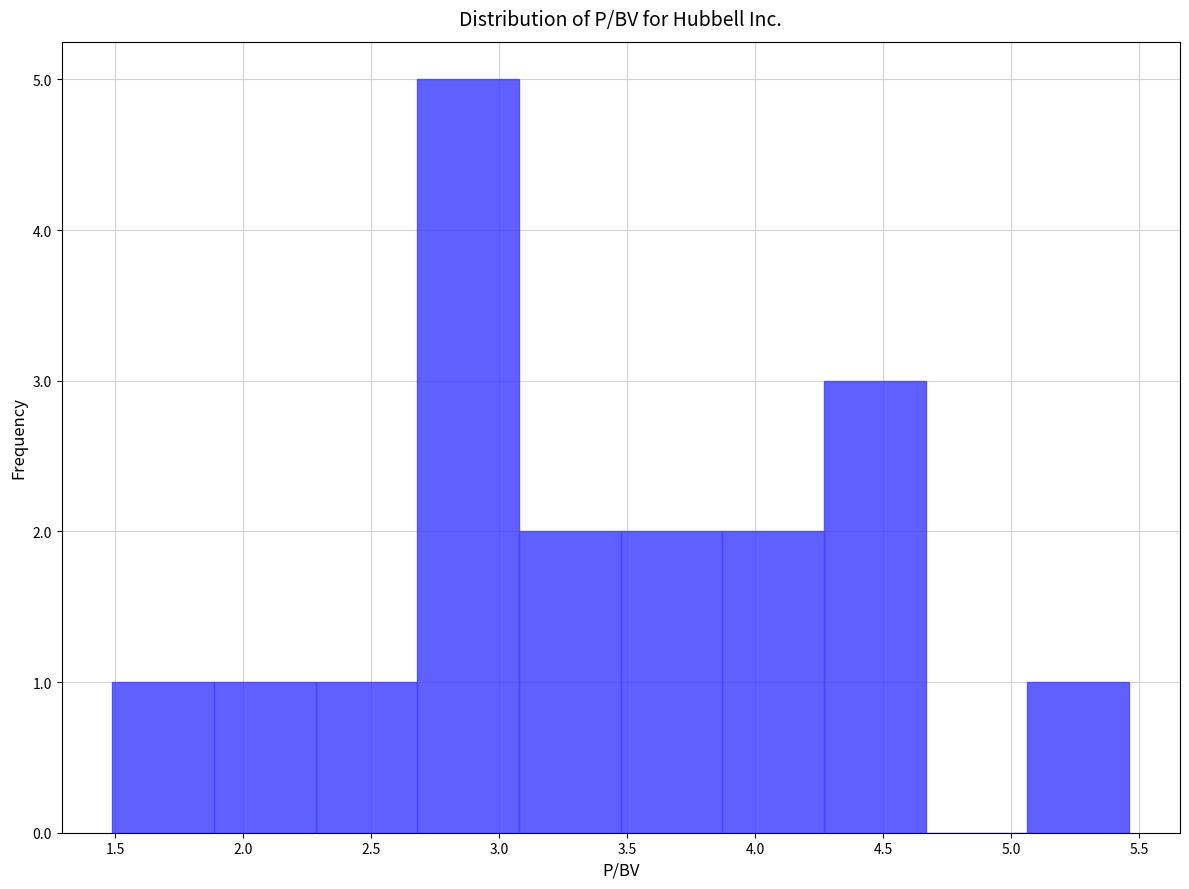

What is the height of the bar covering 2.30 to 2.70 on the x-axis? Neither the bar edges nor the heights are printed on the chart, so give them approximately, as read against the axes.

1